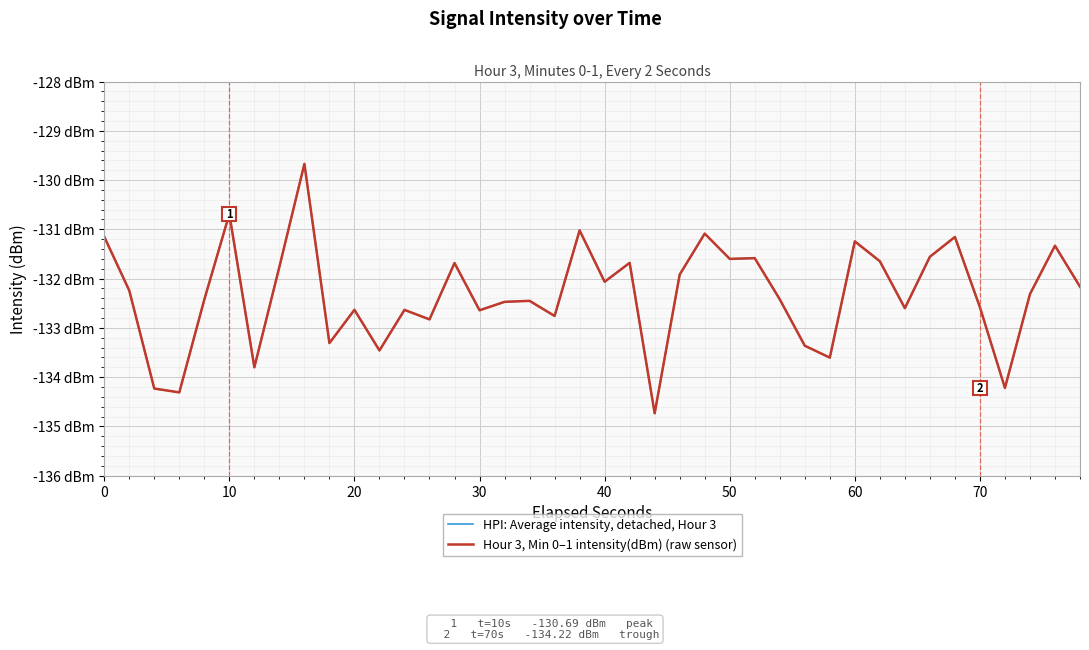

Count the number of categories in the chart.

40